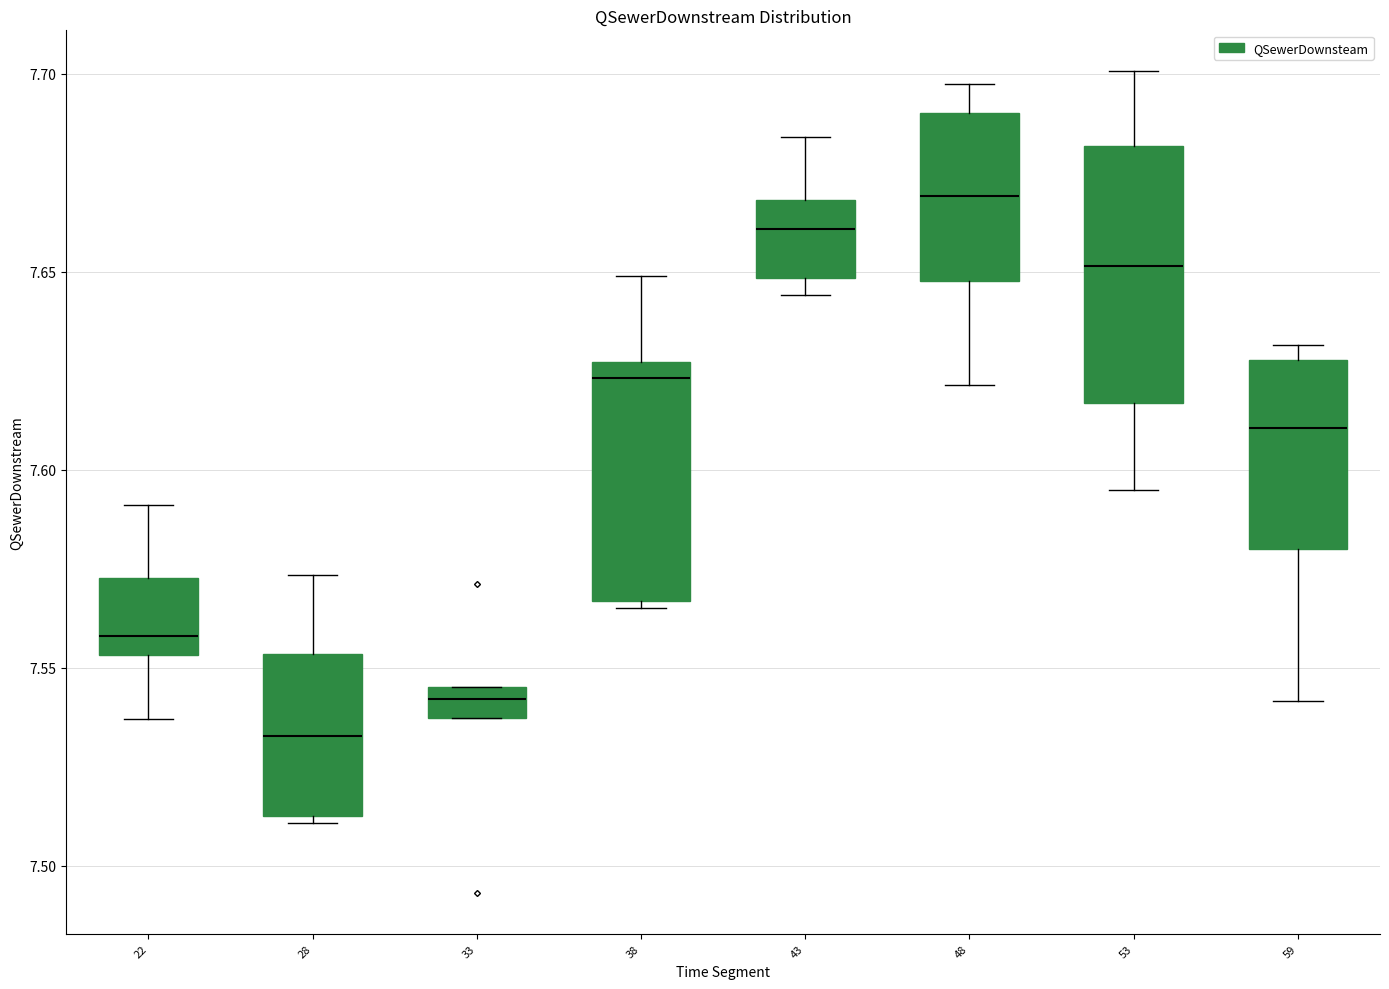

Which box's median line is the lowest?

28